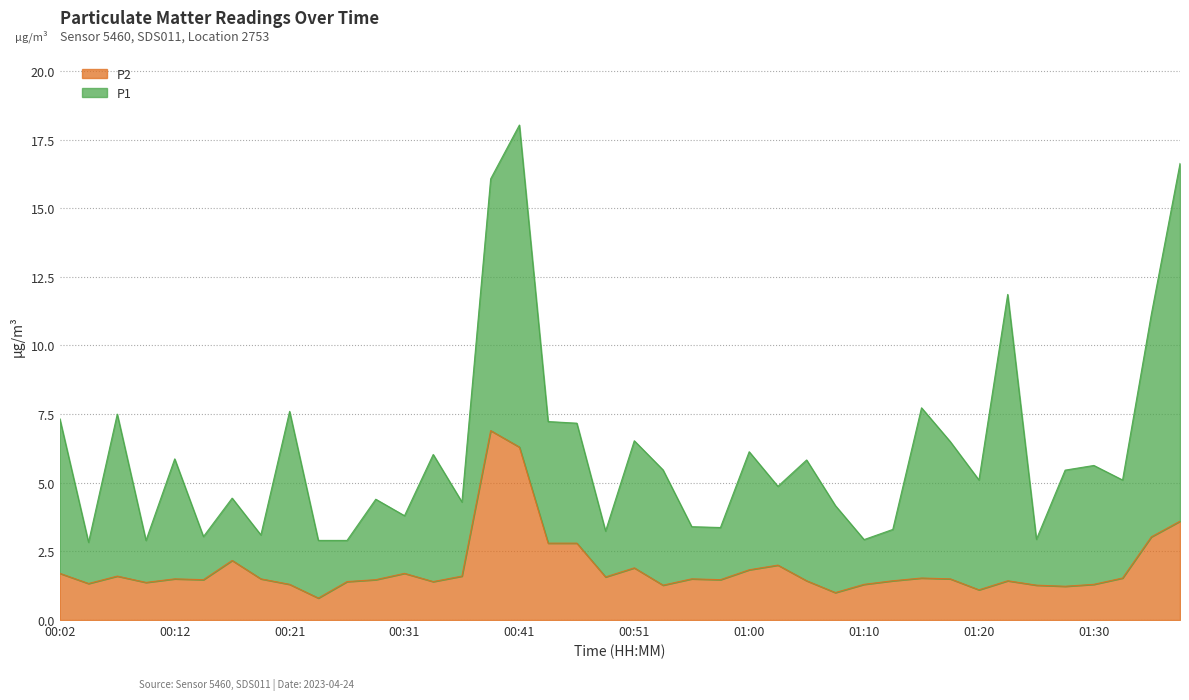

What is the difference between the second highest and second lowest values?

5.3